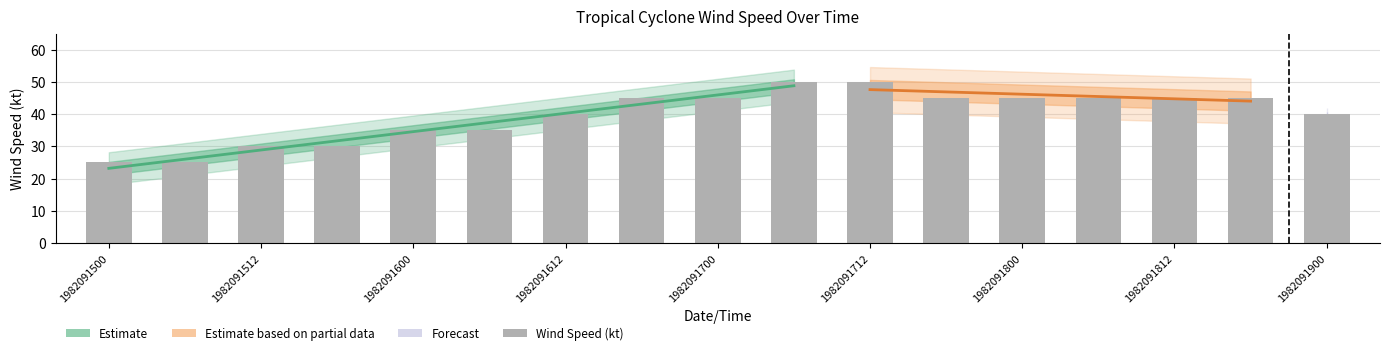

Reading left to right, what are all the values shown in this chart?

1982091500=25	1982091506=25	1982091512=30	1982091518=30	1982091600=35	1982091606=35	1982091612=40	1982091618=45	1982091700=45	1982091706=50	1982091712=50	1982091718=45	1982091800=45	1982091806=45	1982091812=45	1982091818=45	1982091900=40